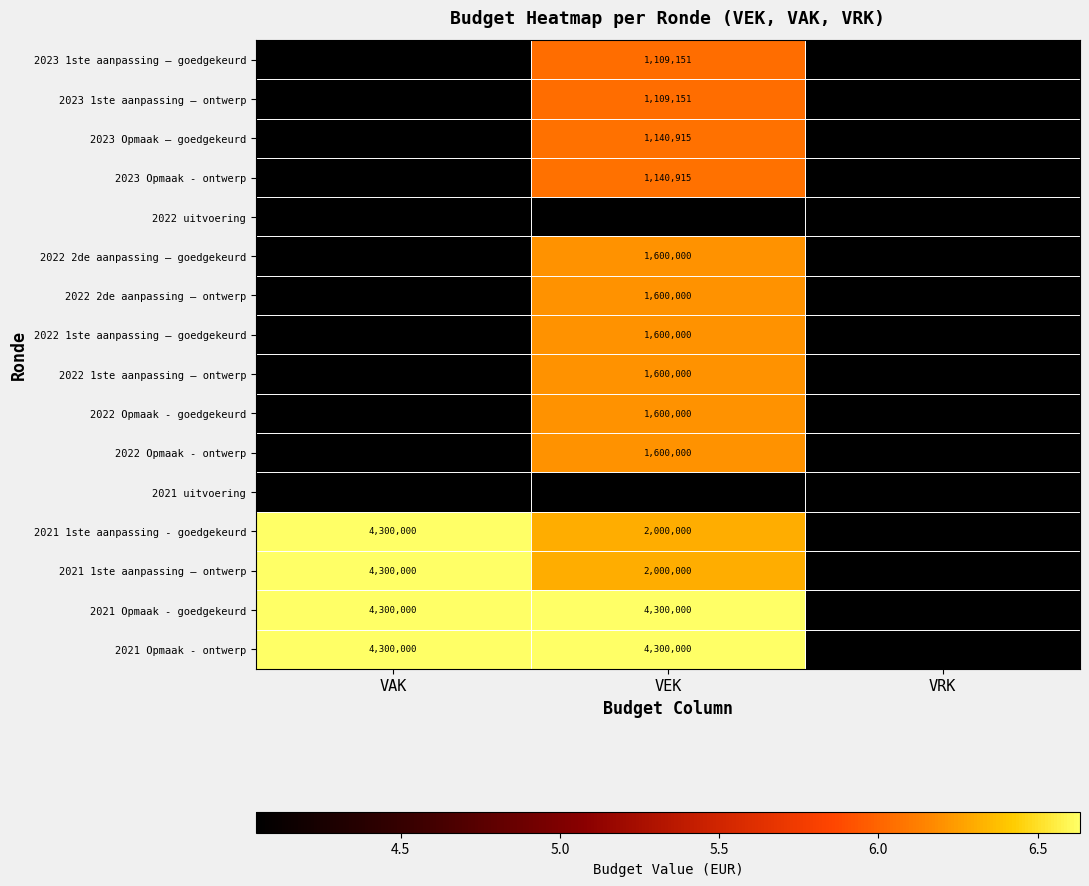

What is the maximum value shown in the chart?

4300000